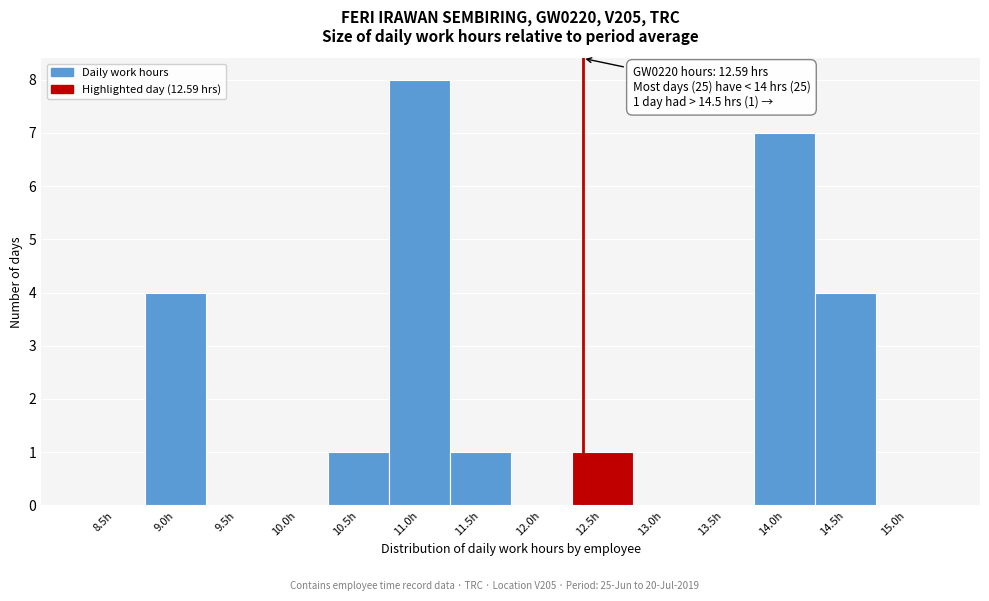

Reading left to right, extract all data points from this chart.

8.5h=0	9.0h=4	9.5h=0	10.0h=0	10.5h=1	11.0h=8	11.5h=1	12.0h=0	12.5h=1	13.0h=0	13.5h=0	14.0h=7	14.5h=4	15.0h=0